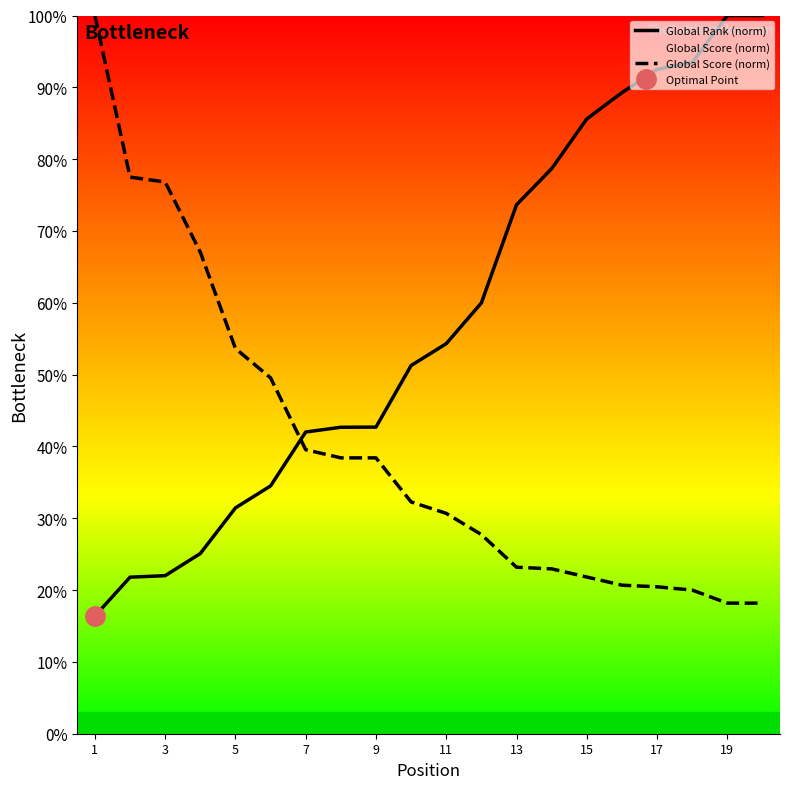

Rank the series by their maximum value, from highest to lowest.

Global Rank (norm), Global Score (norm)